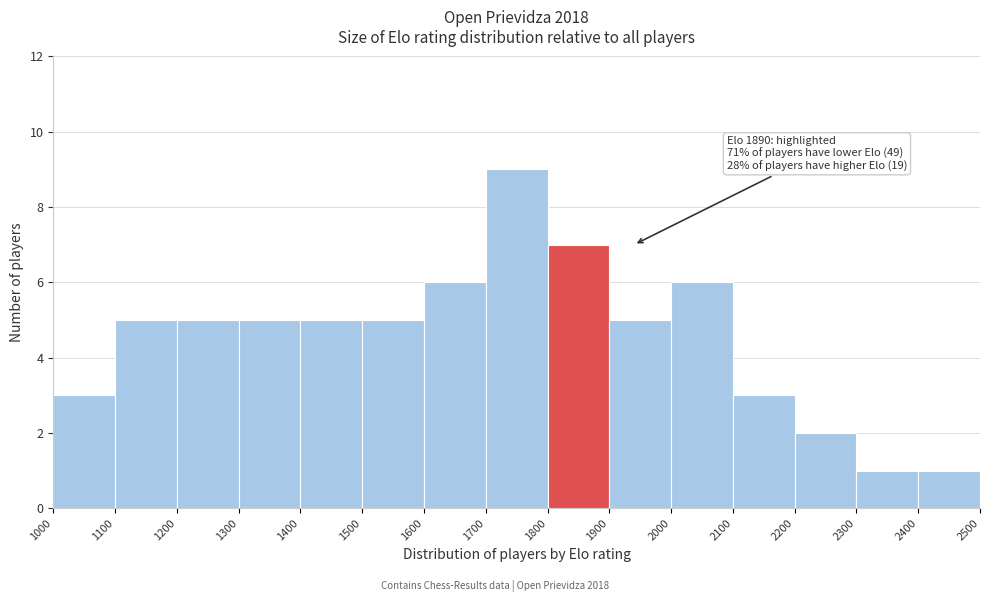

Which range on the x-axis has the tallest bar?

1700 to 1800